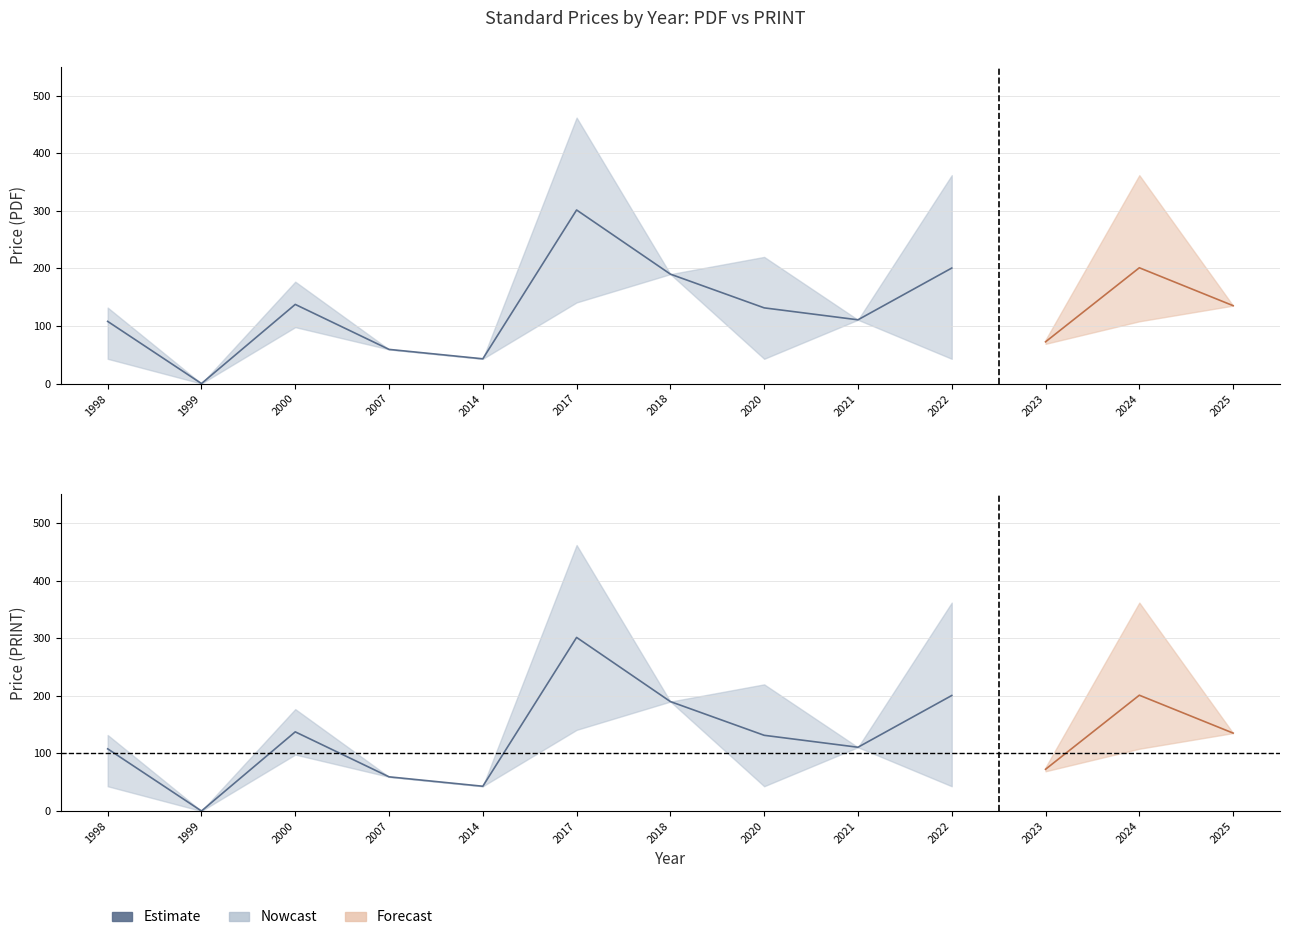

Reading right to left, what are all the values shown in this chart?

Avg Price (PDF): 135.3	201.1	72.5	200.6	110.8	131.5	190.1	301.5	43.0	59.4	137.5	0.0	108.0
Avg Price (PRINT): 135.3	201.1	72.5	200.6	110.8	131.5	190.1	301.5	43.0	59.4	137.5	0.0	108.0